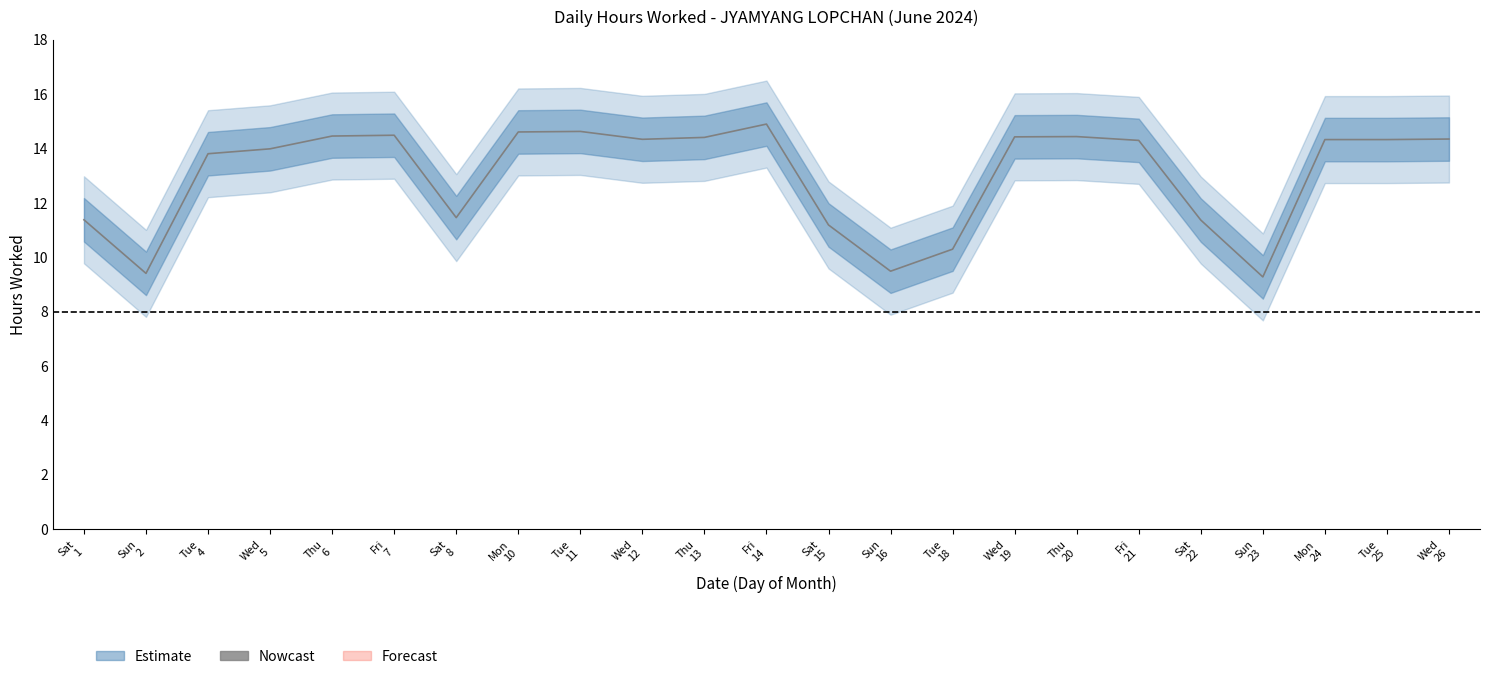

Is it true that the value at Fri
14 is 8.3?

False